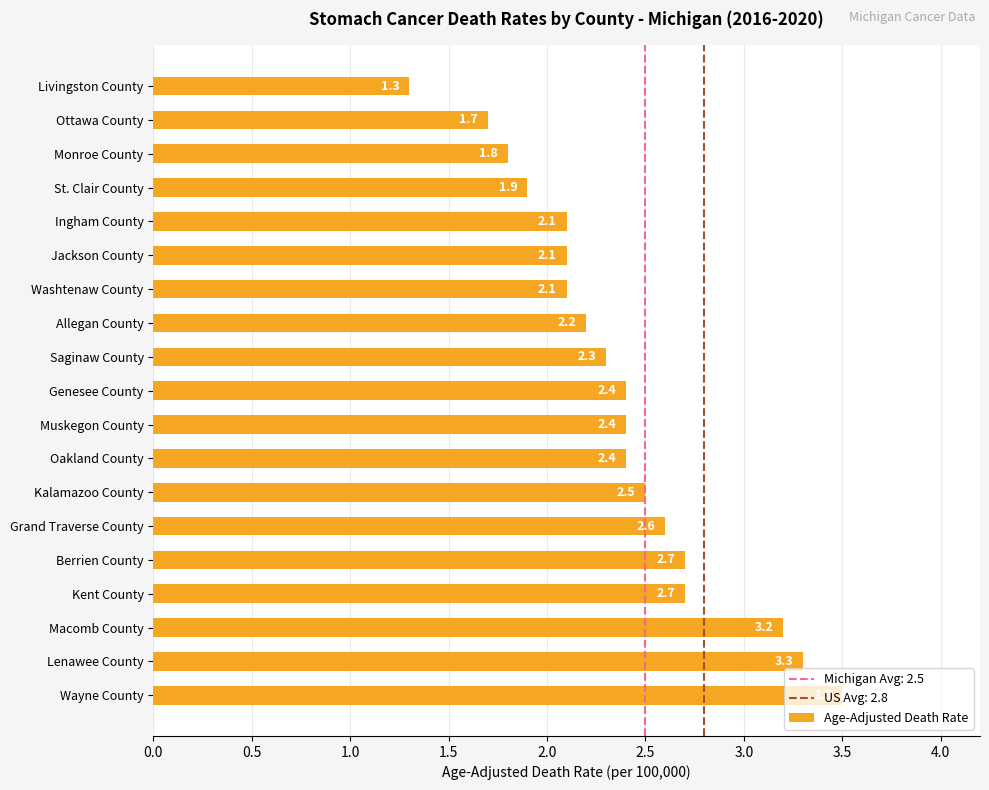

True or false: the data shows 5.6 at Wayne County.

False